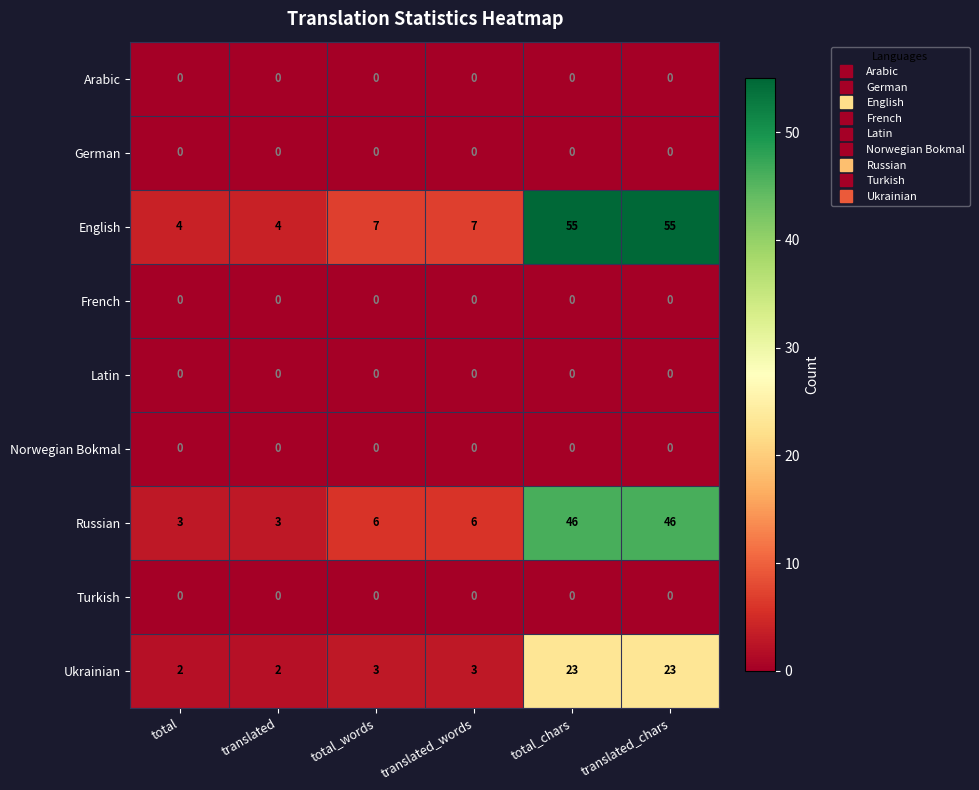

The value of Ukrainian at translated_words is 3. True or false?

True